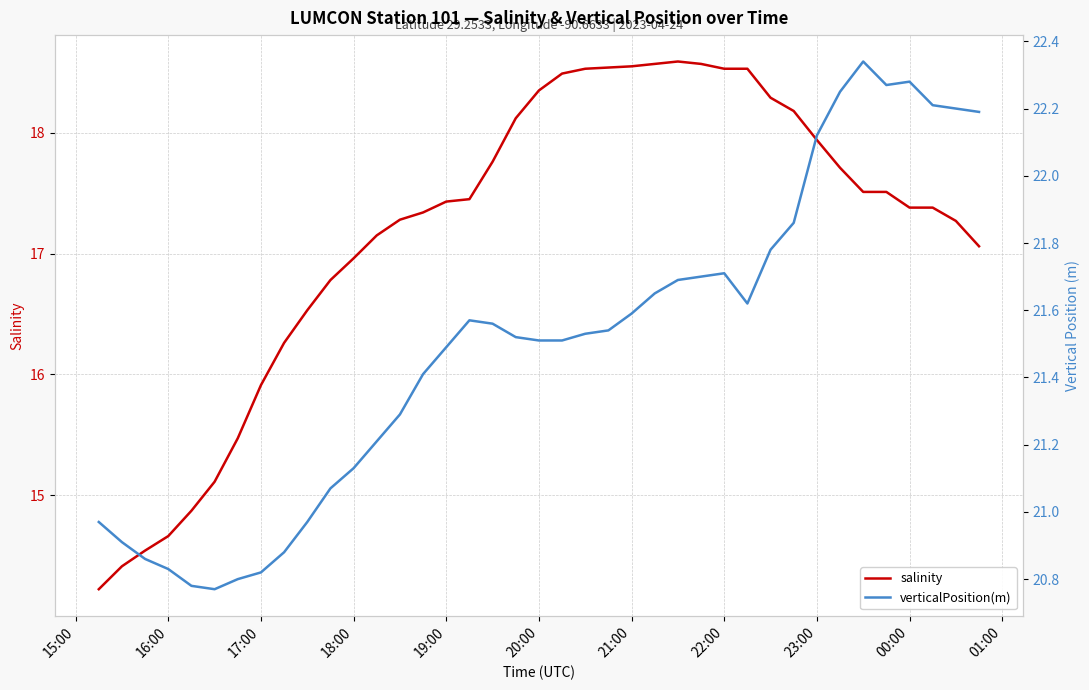

Which series has the widest spread of values?

salinity